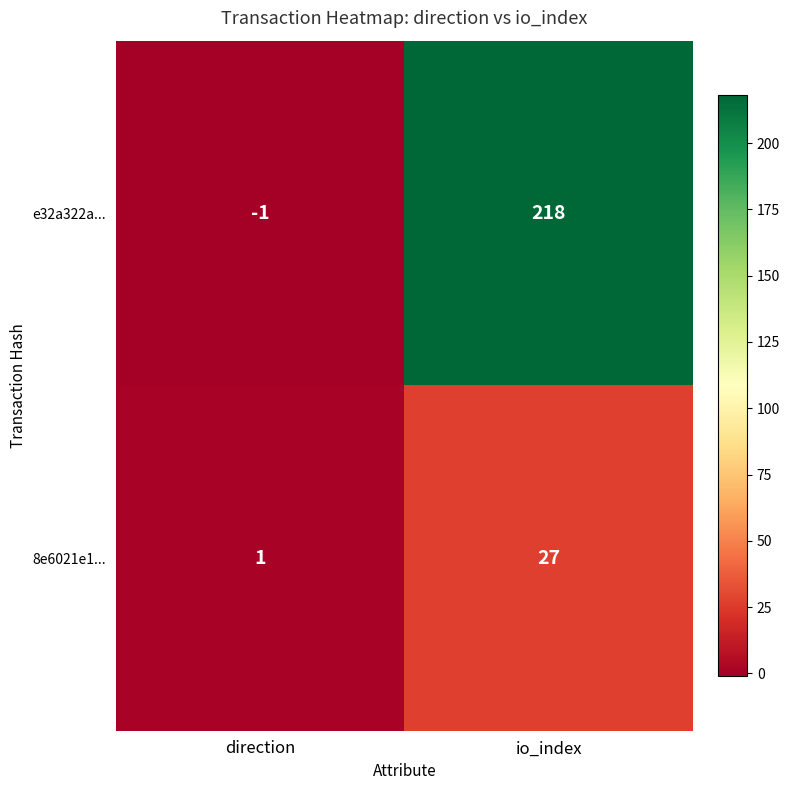

What is the smallest value displayed?

-1